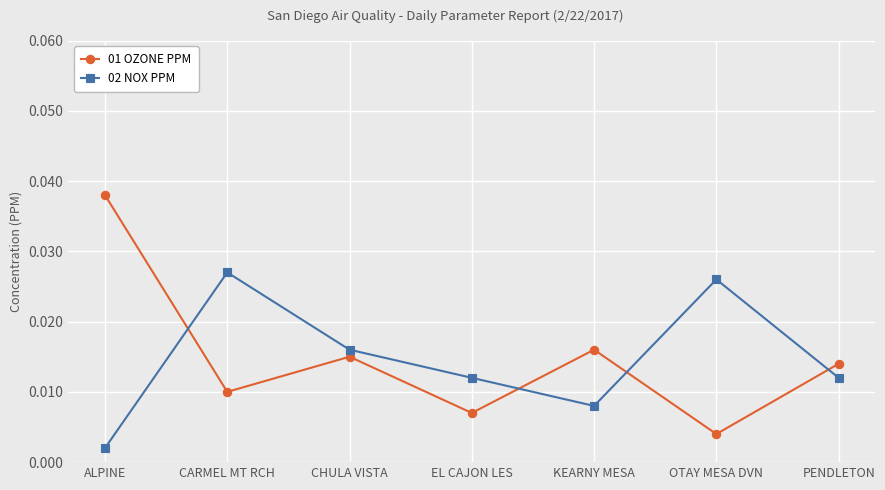

The 01 OZONE PPM series shows 0.1 at ALPINE. True or false?

False